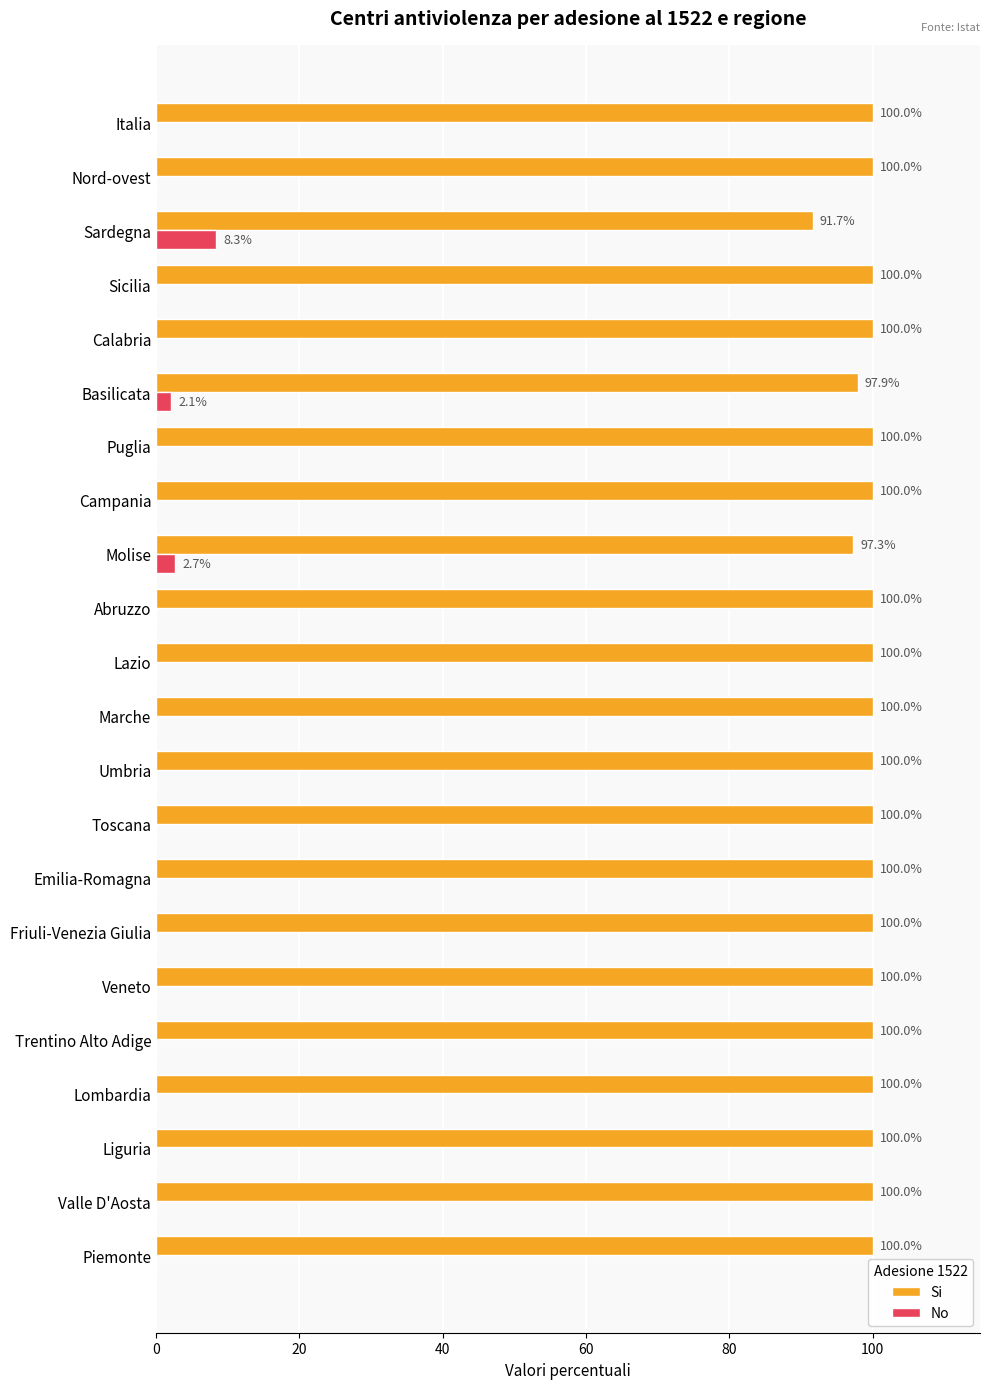

Which series has the largest total across all categories?

Si